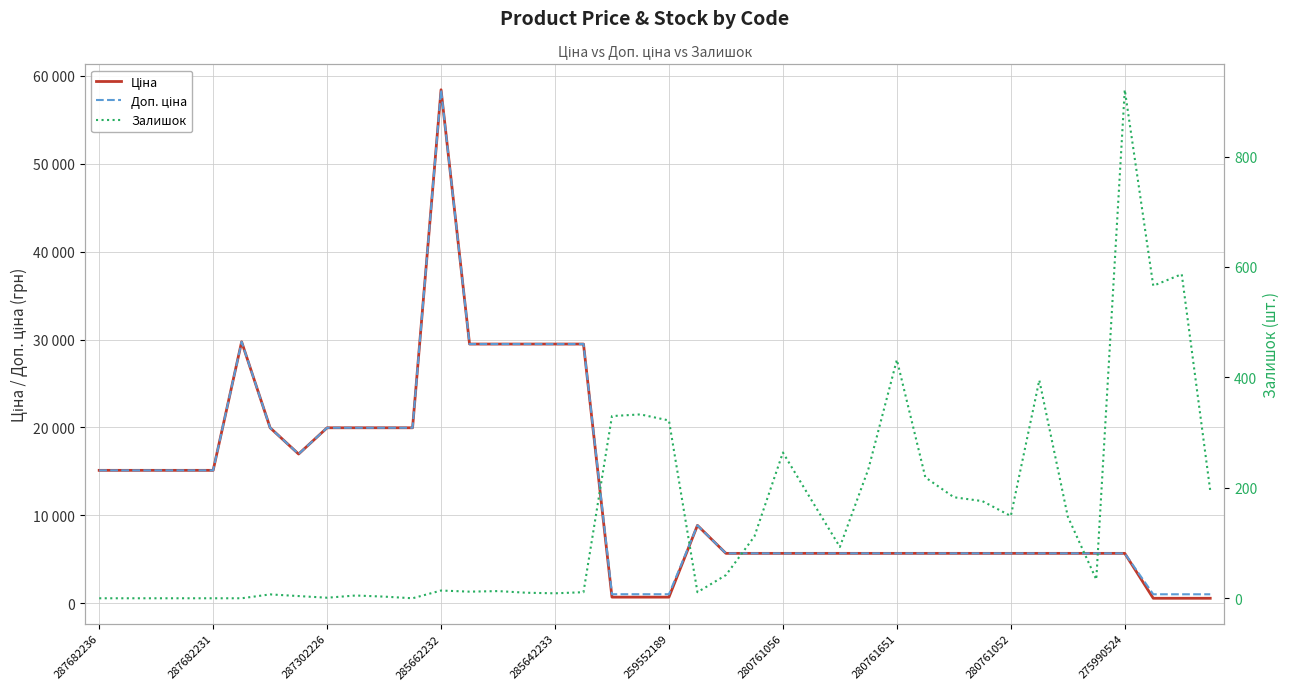

What is the spread (max minus min) of values at 280761052?

5524.8